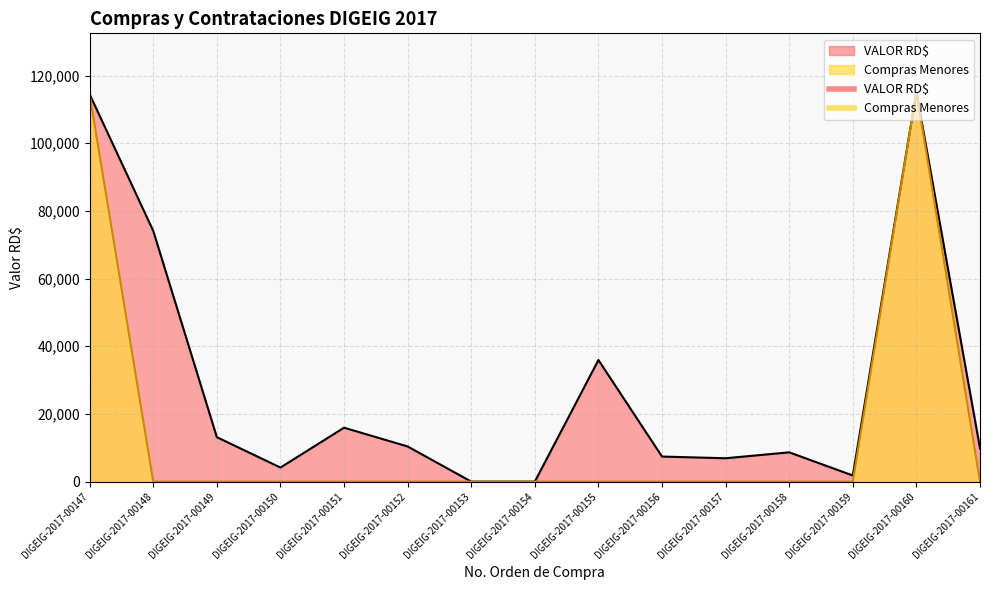

Where is VALOR RD$ nearest to the value 57600?

DIGEIG-2017-00148